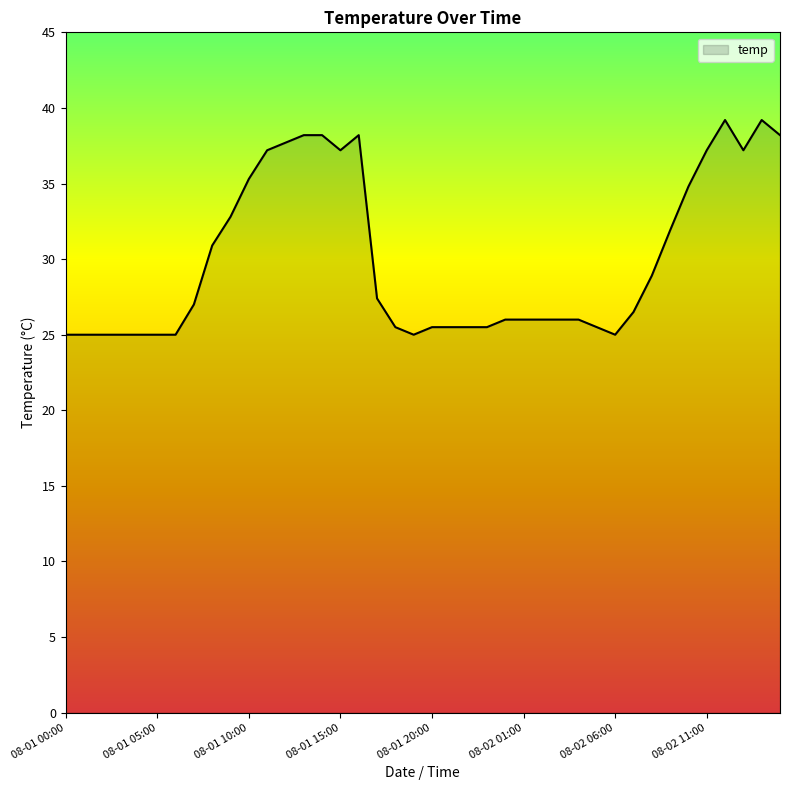

What is the greatest value displayed?

39.2